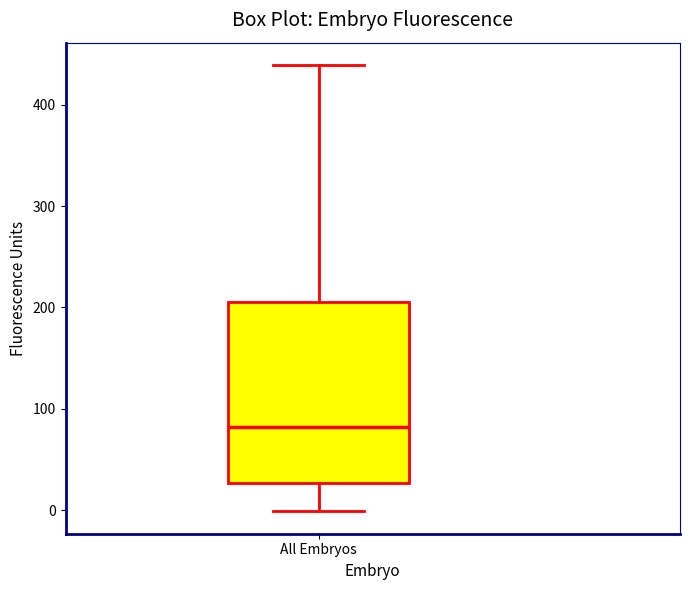

Where does the median line of the box for All Embryos sit on the y-axis? The values are not printed on the chart, so give them approximately, as read against the axis.

80